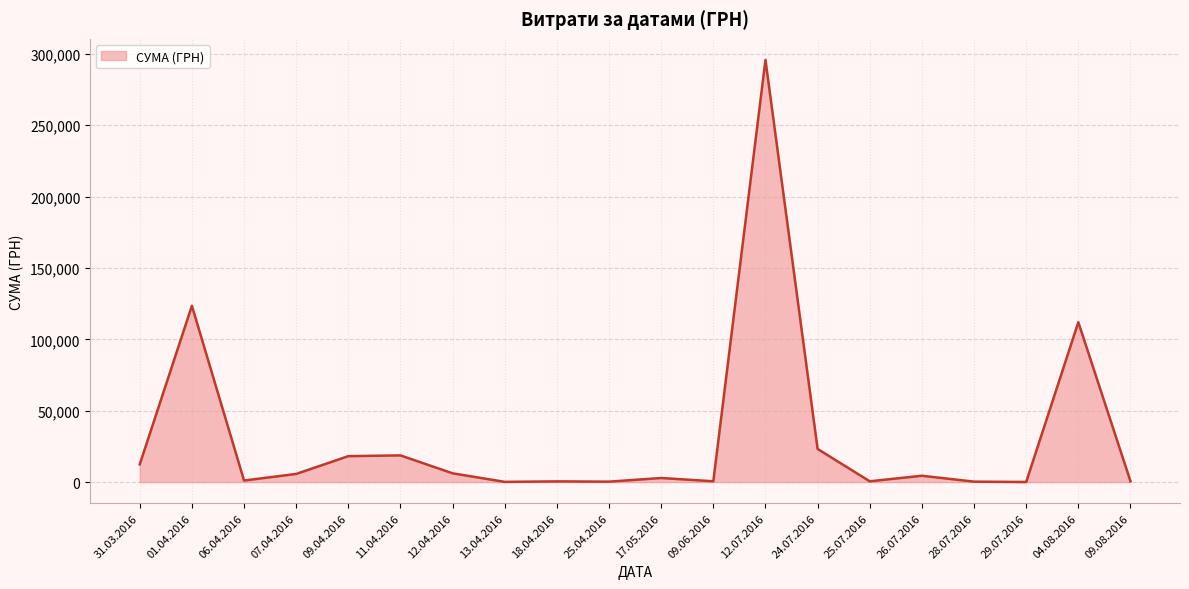

Between 11.04.2016 and 04.08.2016, which is larger?

04.08.2016